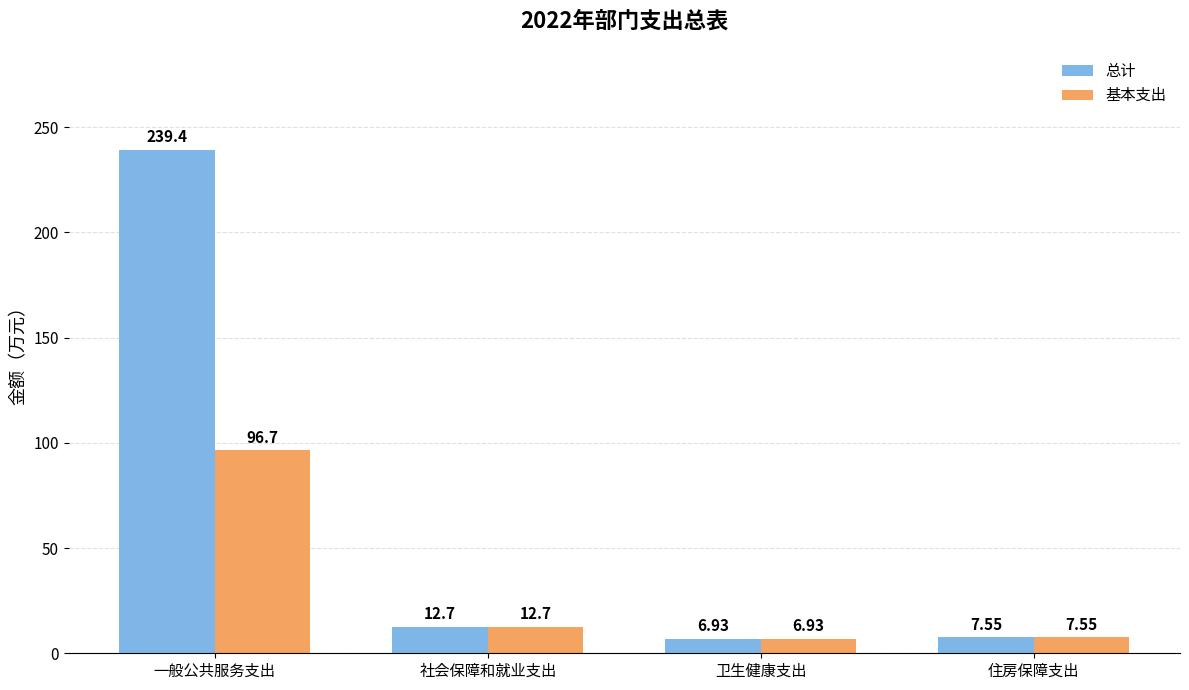

How many bars are there in each group?

2